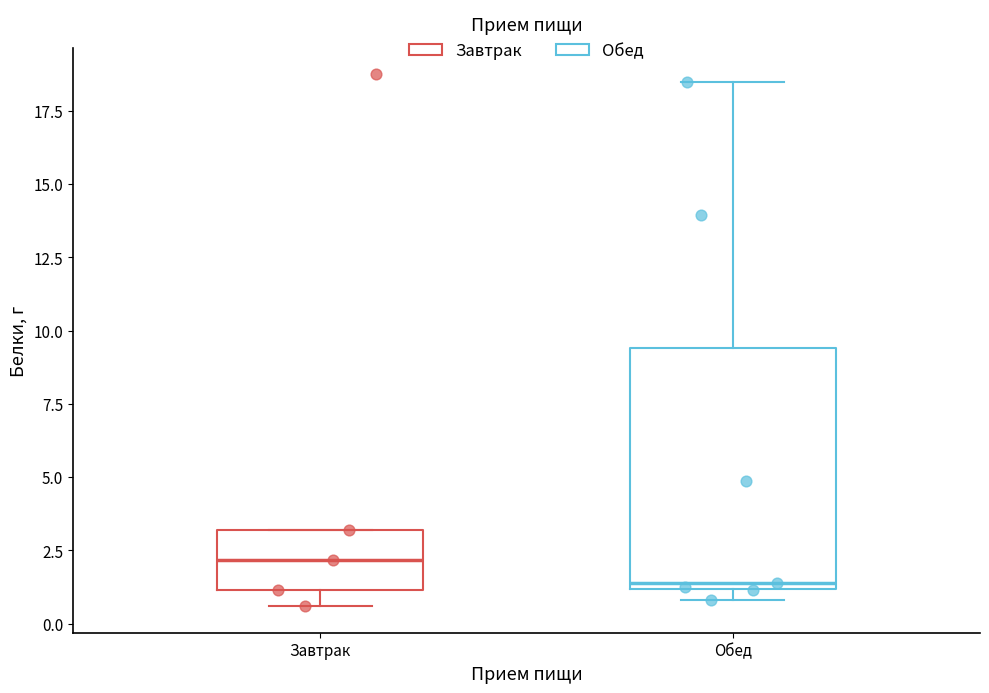

Which box's median line is the lowest?

Обед